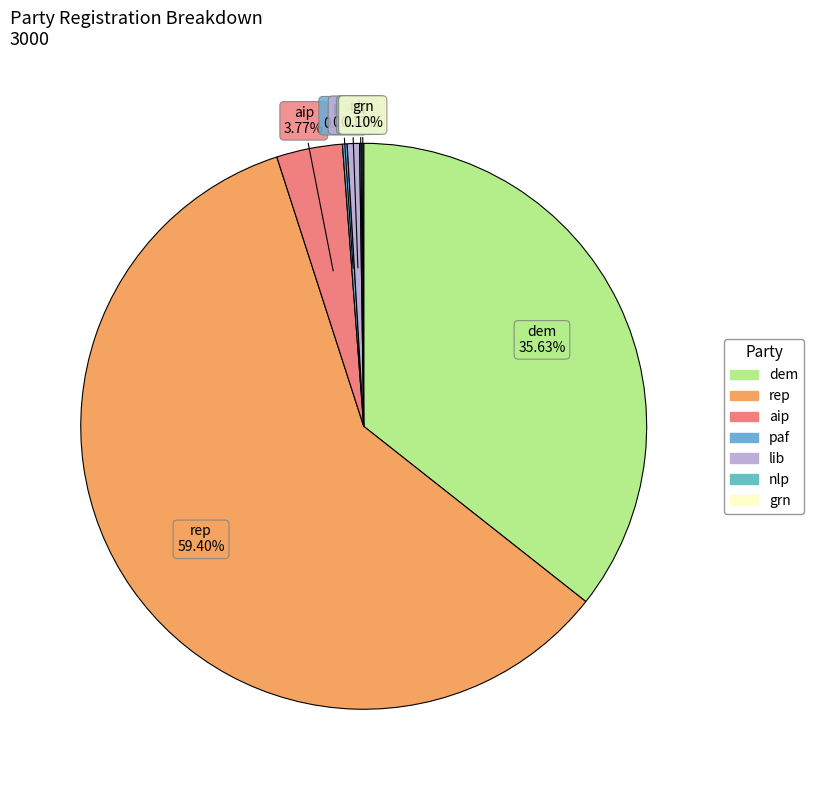

Which category has the biggest portion of the pie?

rep